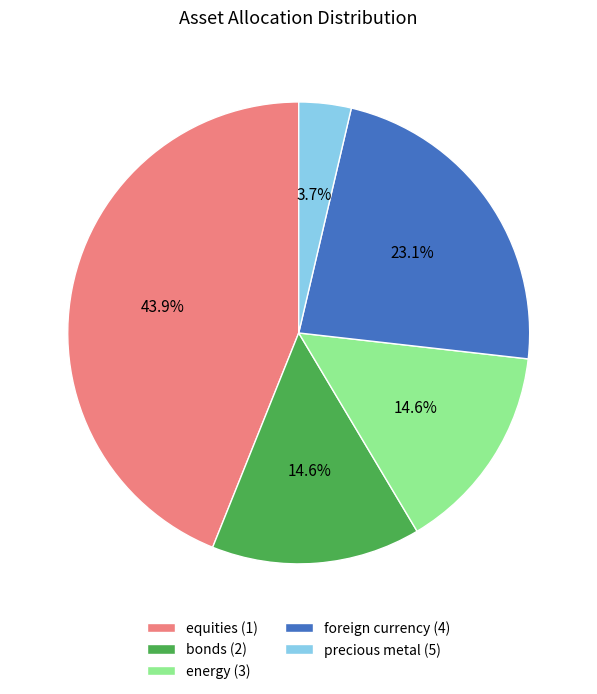

How much of the chart is everything except foreign currency (4)?

76.9%